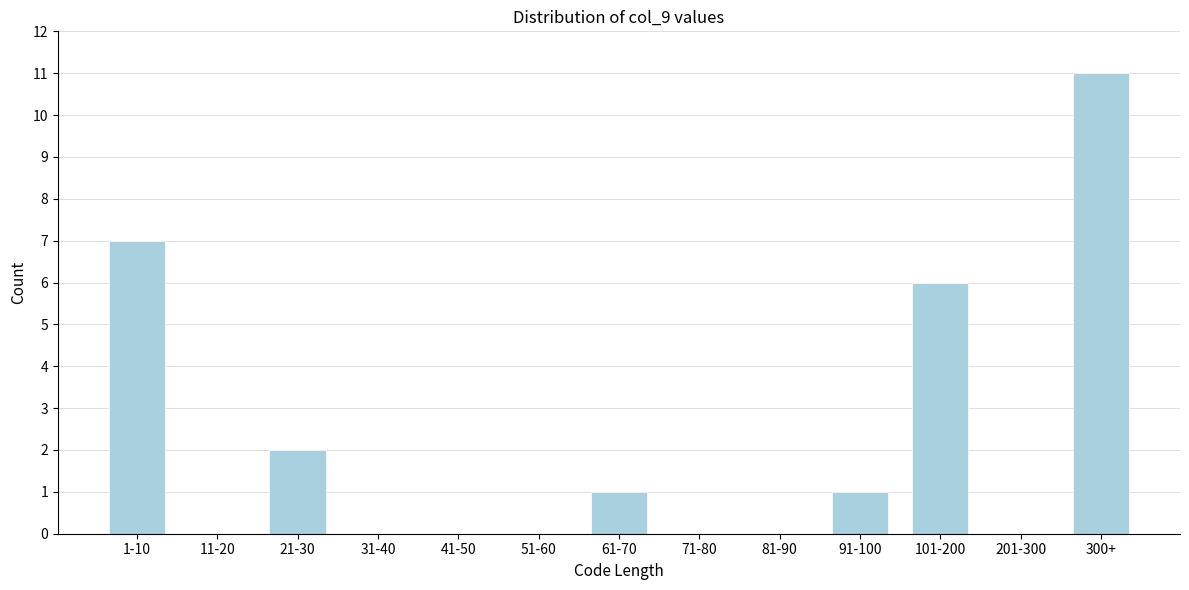

Reading right to left, extract all data points from this chart.

300+=11	201-300=0	101-200=6	91-100=1	81-90=0	71-80=0	61-70=1	51-60=0	41-50=0	31-40=0	21-30=2	11-20=0	1-10=7